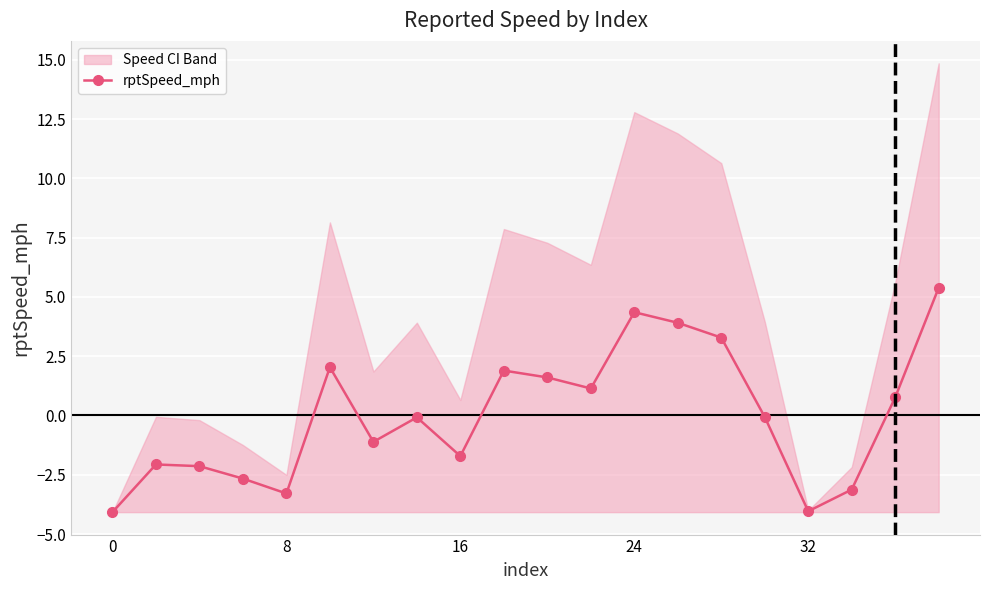

What is the difference between the maximum and minimum values?

9.5